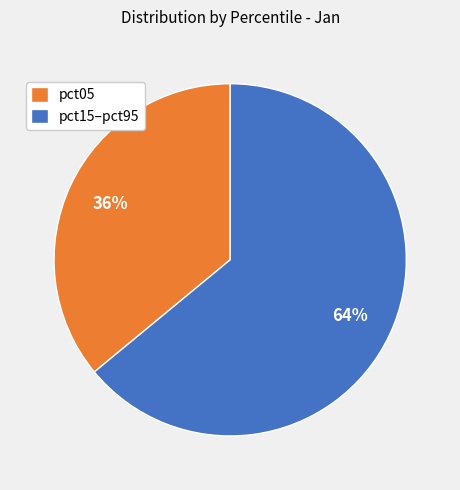

The pct05 slice represents 36% of the pie. True or false?

True